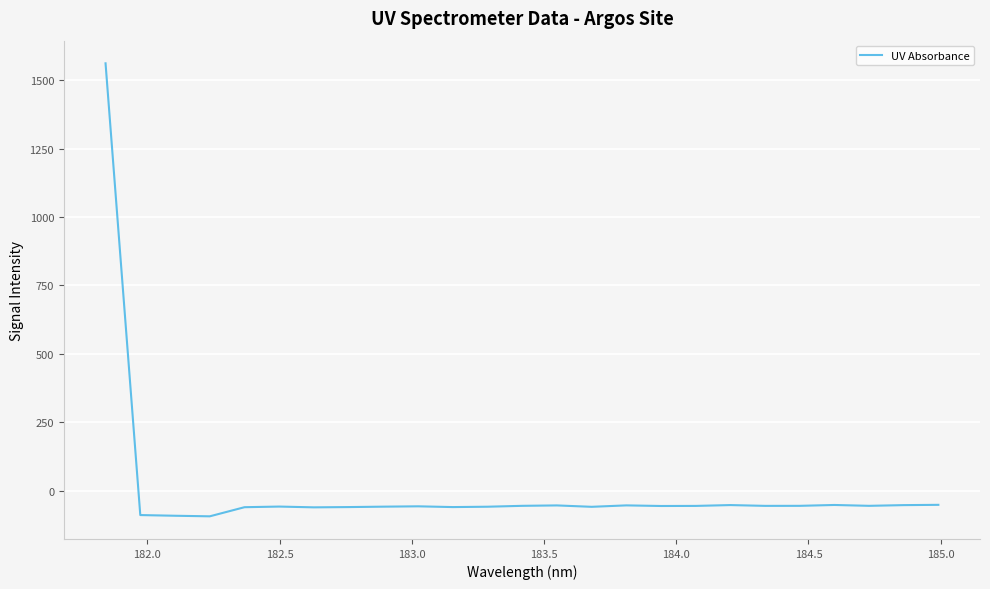

What is the minimum value shown in the chart?

-94.3